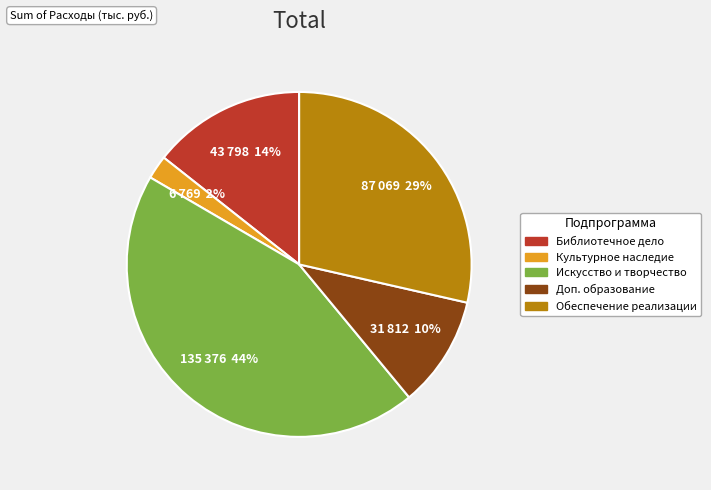

Is the sum of Обеспечение реализации and Культурное наследие greater than half?

No